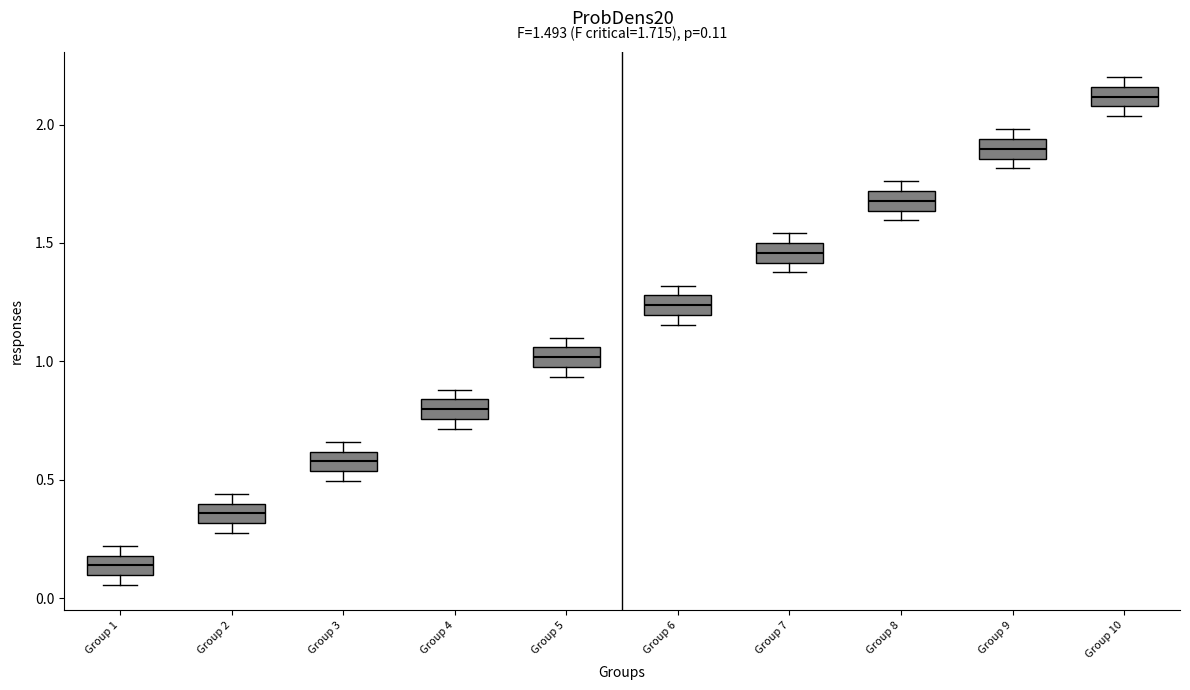

Which box has the lowest median line?

Group 1